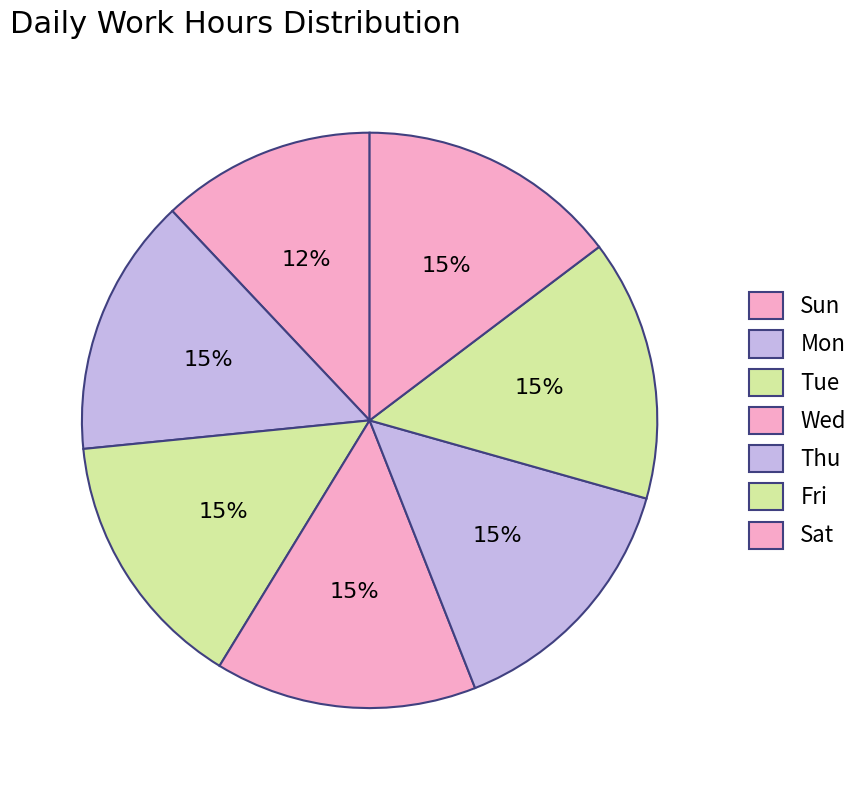

What percentage is the Sat slice, to the nearest percent?

15%